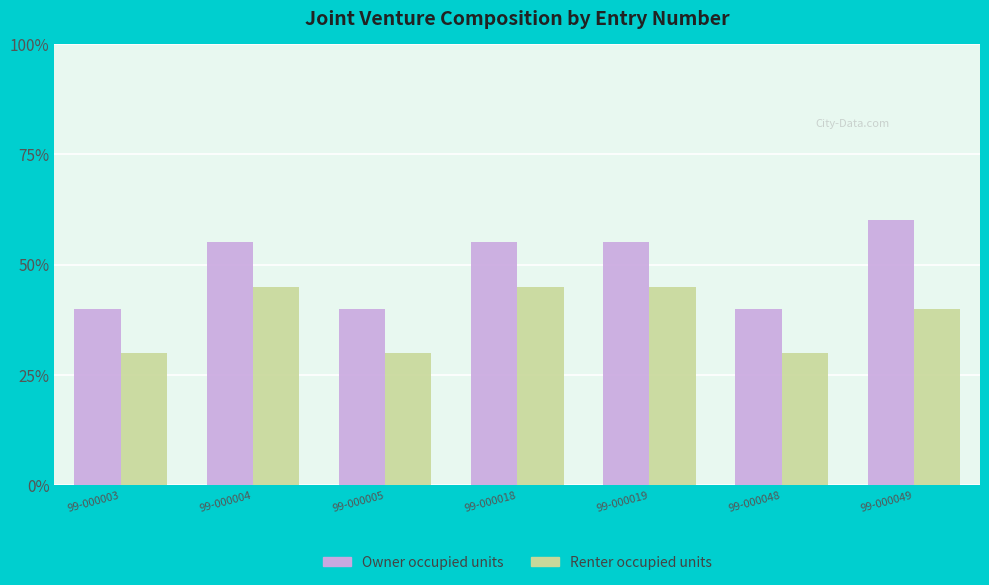

What is the value of the Renter occupied units bar at the 2nd from the left?

45